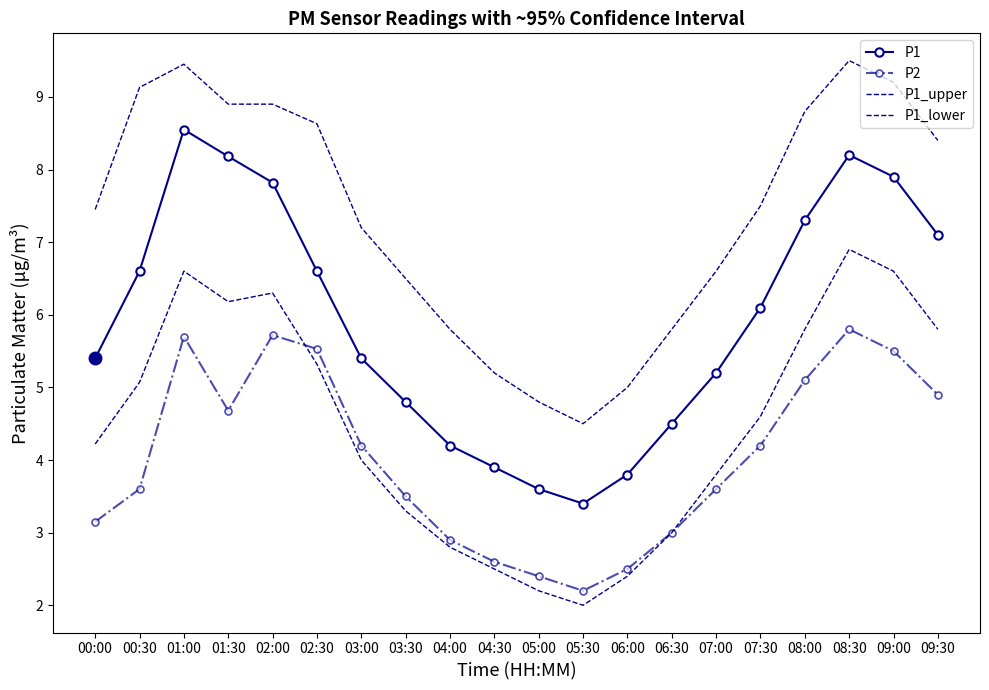

Count the number of categories in the chart.

20